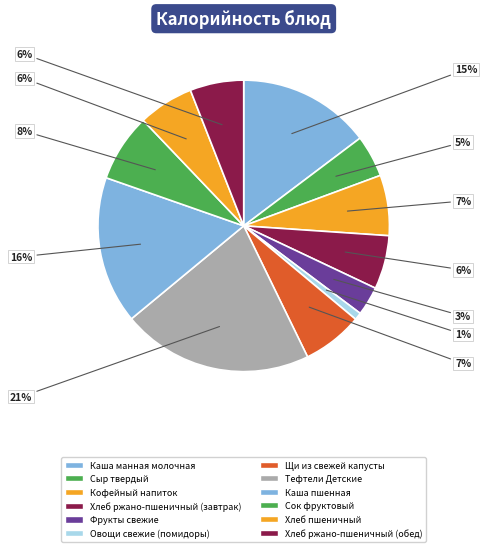

Count the number of slices in the pie.

12